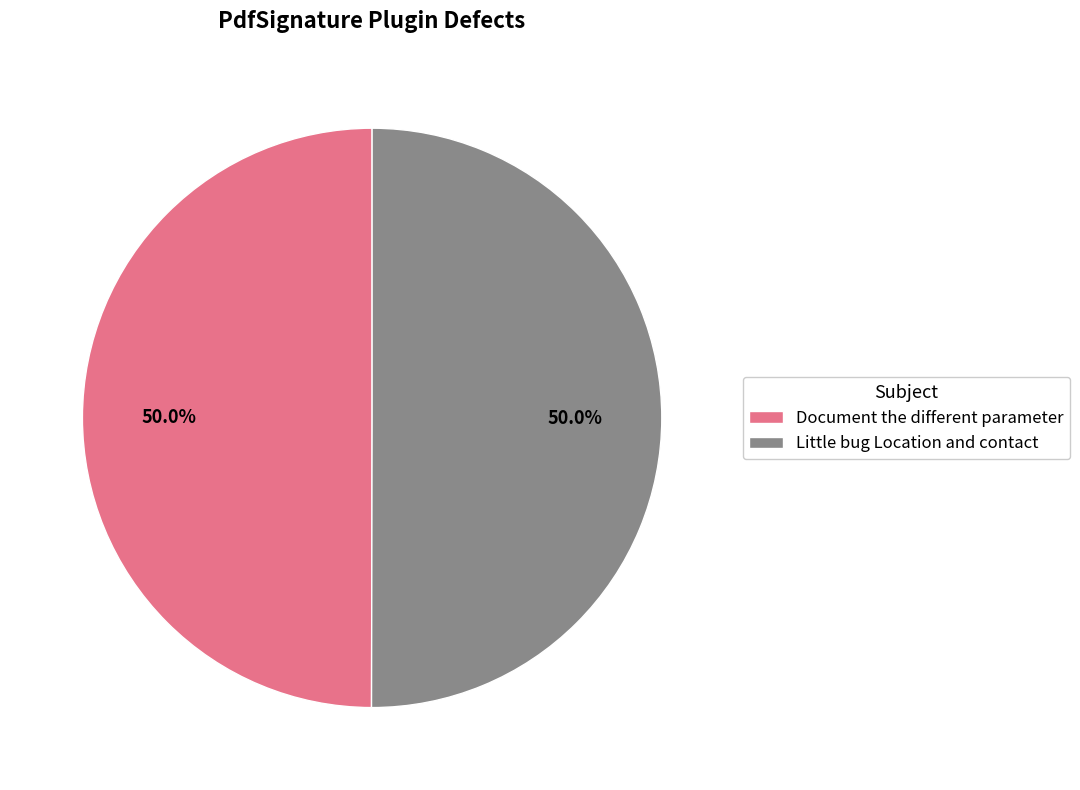

To the nearest percent, what percentage of the pie is Document the different parameter?

50%